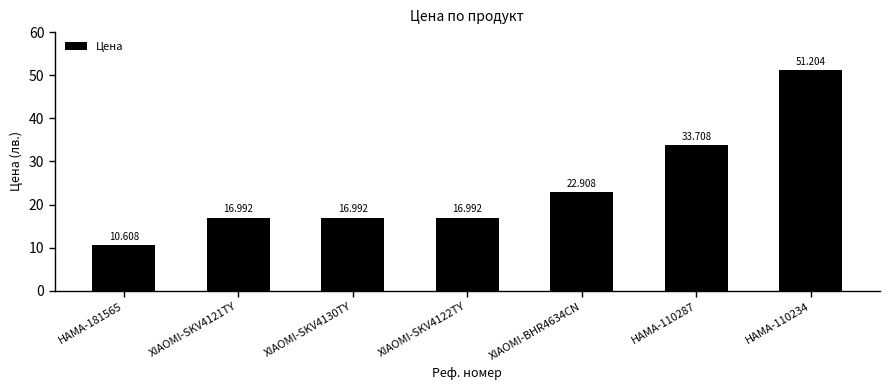

Which category has the lowest value across all series?

HAMA-181565